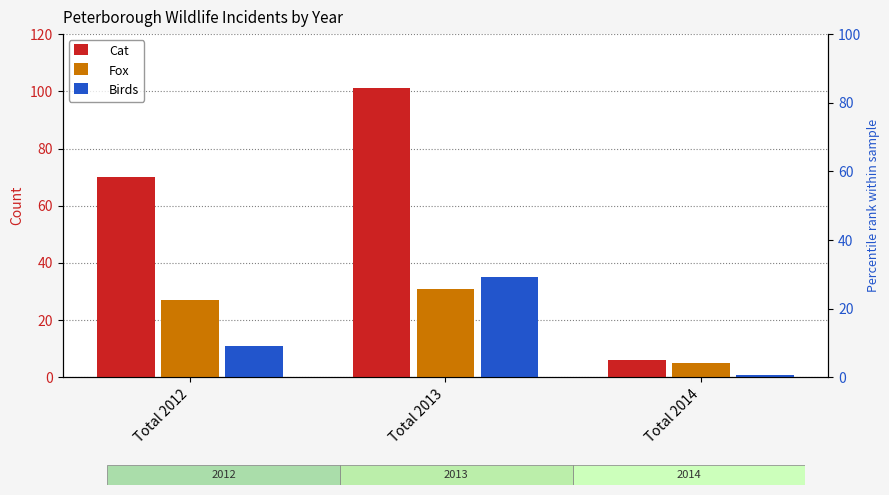

How many Cat values are between 6 and 101?

3